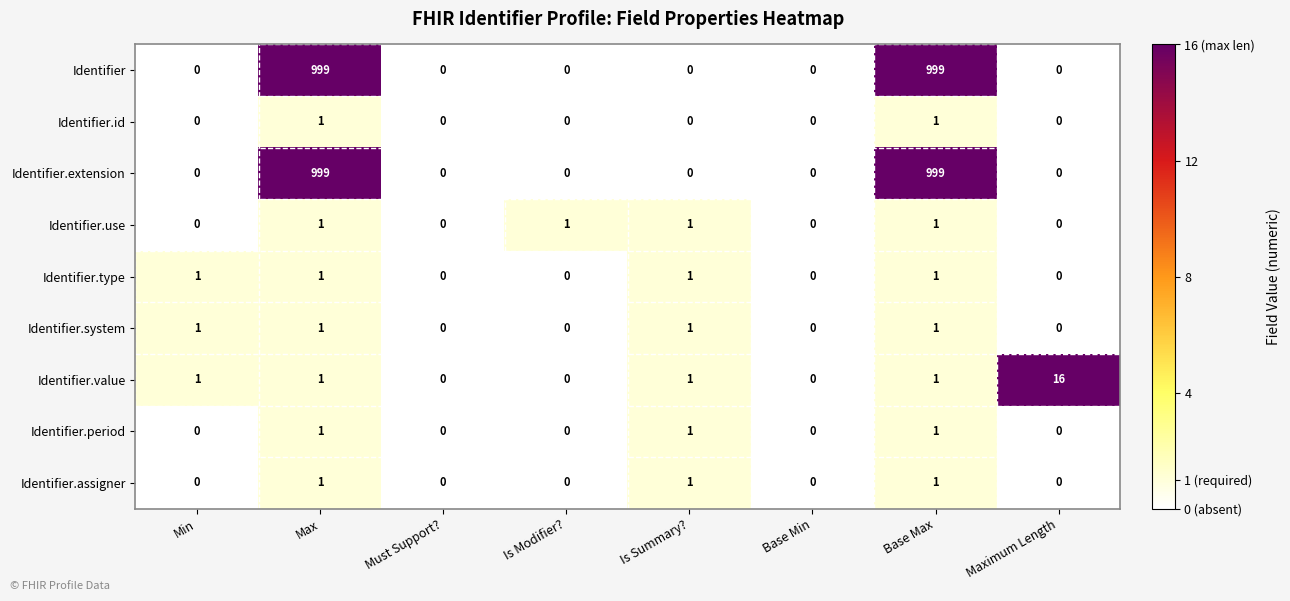

What is the total value across all series at Is Summary??

6